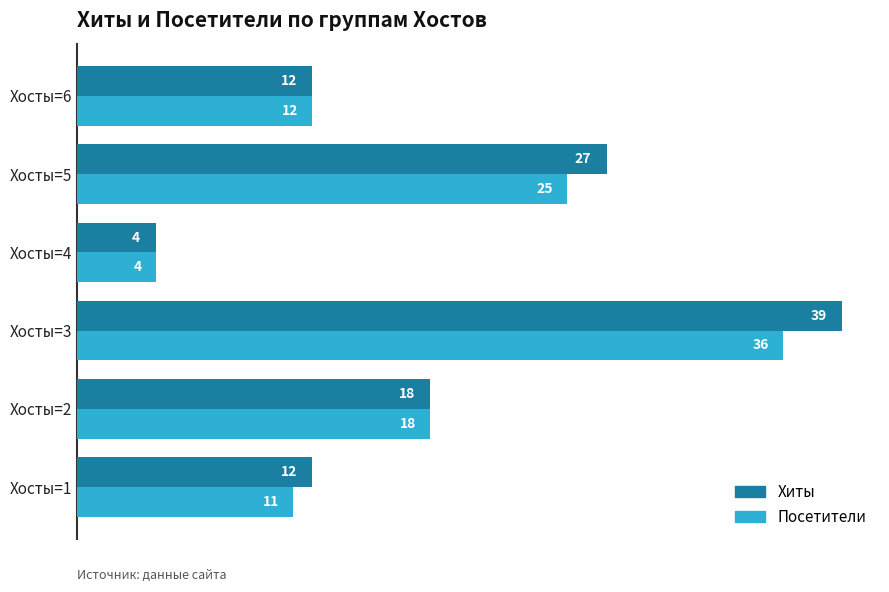

Which series has the widest spread of values?

Хиты